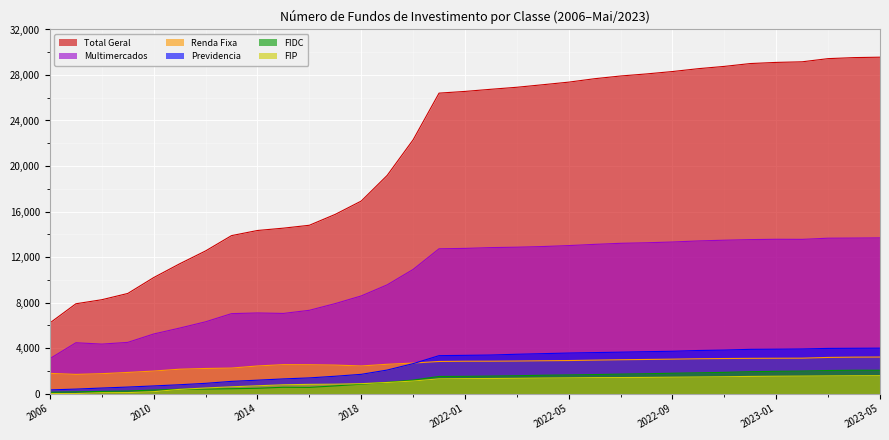

What is the sum of the Multimercados values at 2006 and 2022-06?

16185